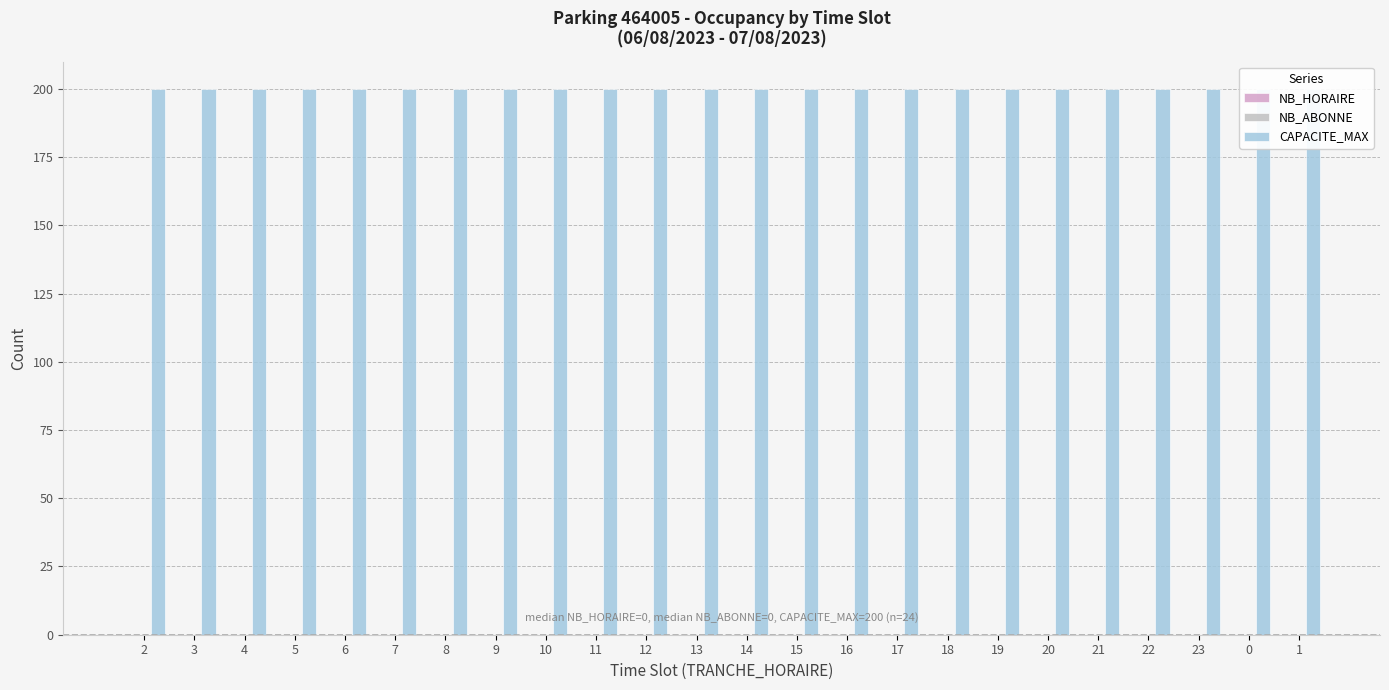

Which series has the largest total across all categories?

CAPACITE_MAX